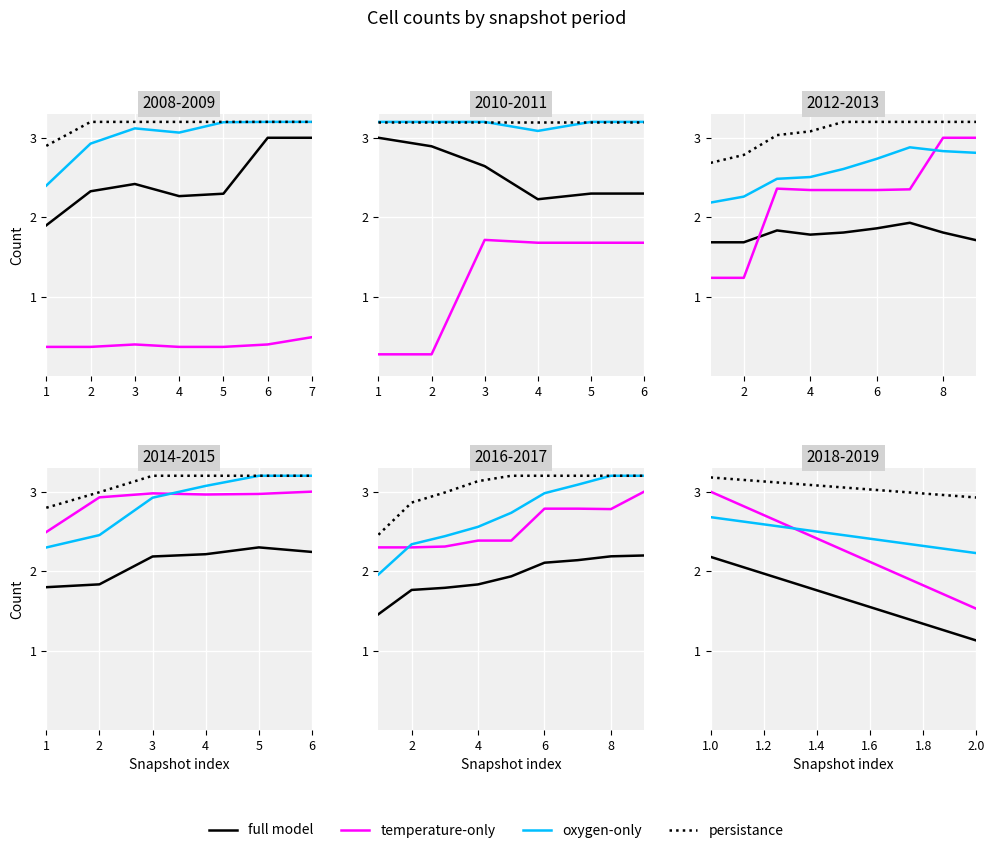

Is the value of full model at 1 greater than the value of temperature-only at 1?

No